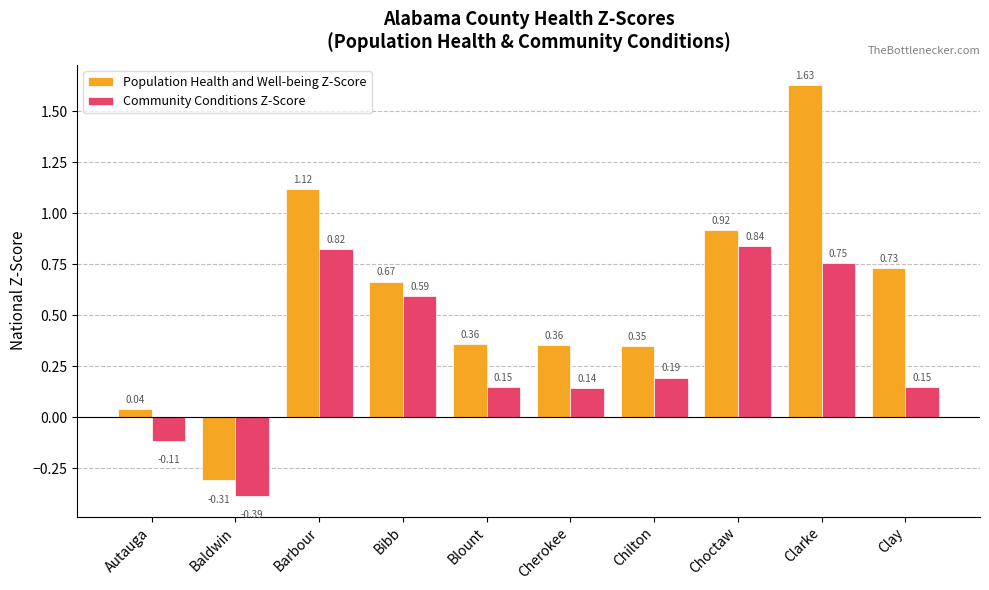

Which category has the highest value in the Population Health and Well-being Z-Score series?

Clarke